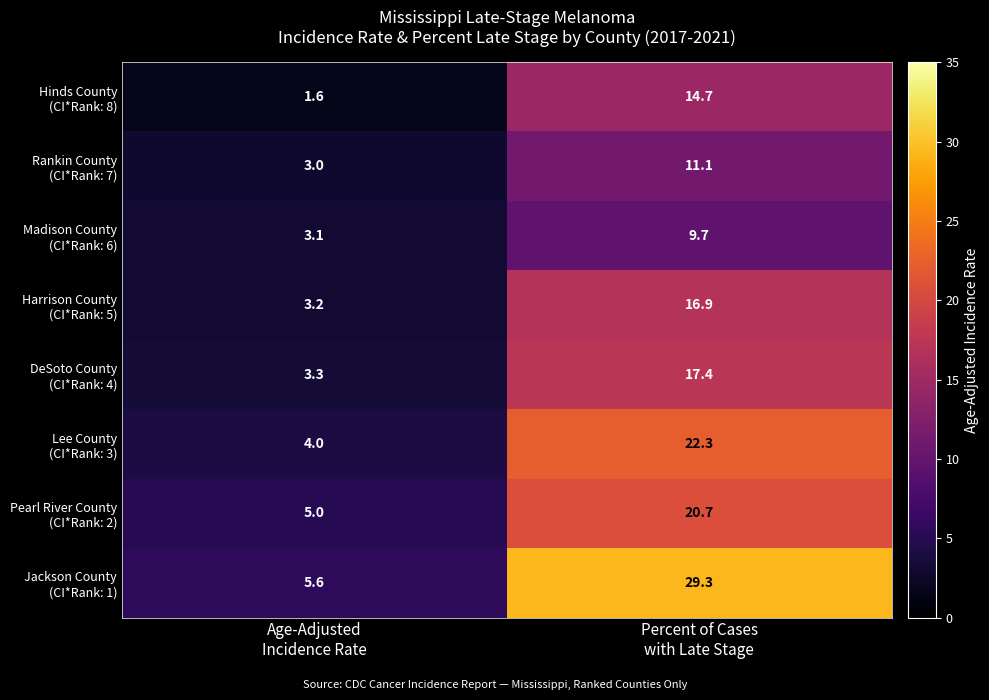

What is the minimum value shown in the chart?

1.6